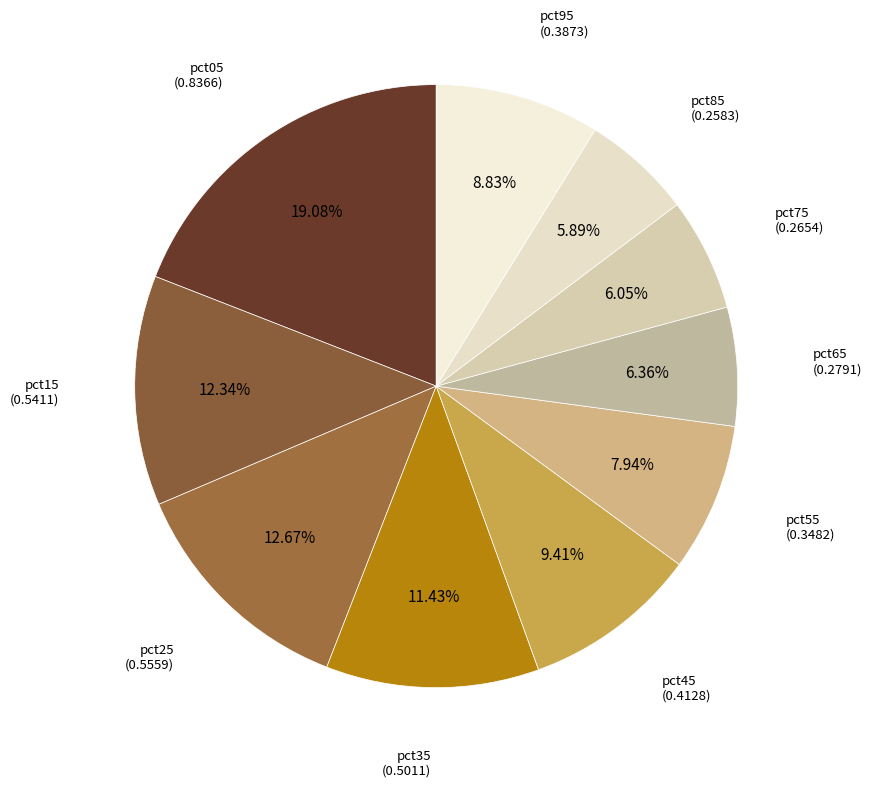

Count the number of slices in the pie.

10